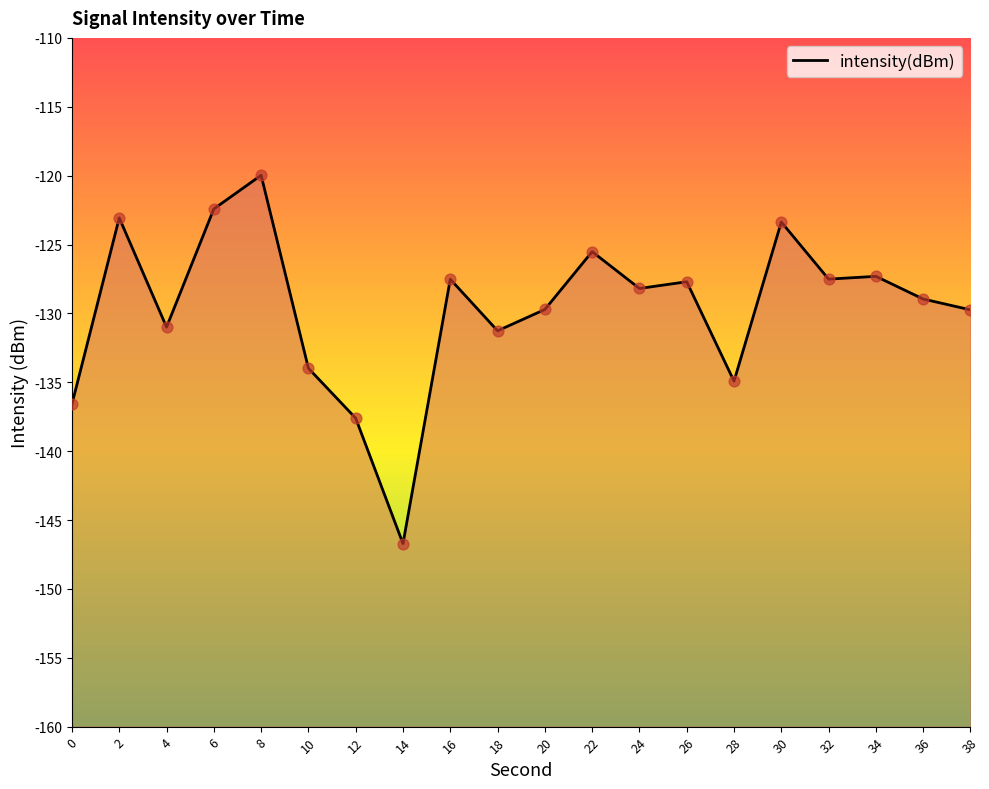

What is the change in value from 14 to 16?

+19.2